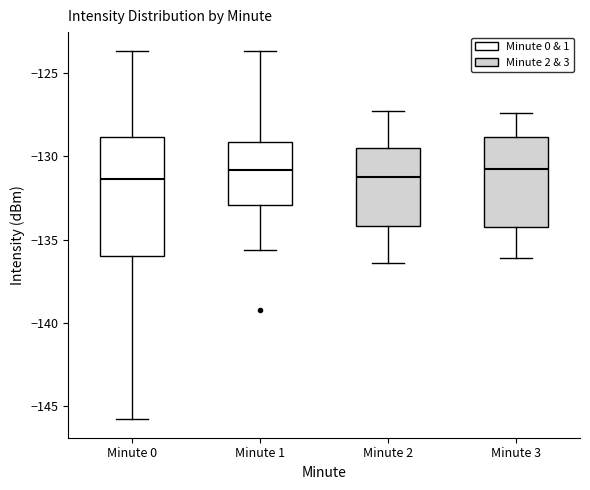

Reading left to right, read every box against the y-axis: the position of its median line, the range the box covers, and the ends of its whiskers. The values are not printed on the chart, so give them approximately, as read against the axis.

Minute 0: median -131.5, box -136.0 to -129.0, whiskers -146.0 to -123.5
Minute 1: median -131.0, box -133.0 to -129.0, whiskers -135.5 to -123.5
Minute 2: median -131.0, box -134.0 to -129.5, whiskers -136.5 to -127.5
Minute 3: median -130.5, box -134.0 to -129.0, whiskers -136.0 to -127.5